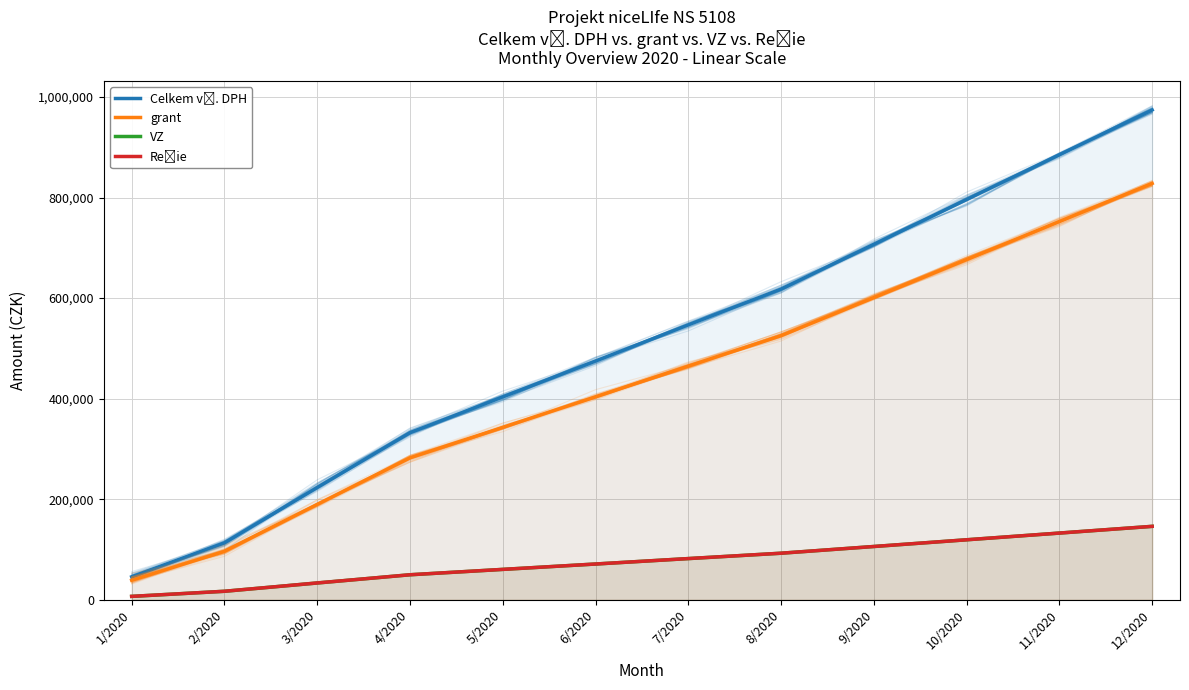

What is the label of the 4th point from the left?

4/2020